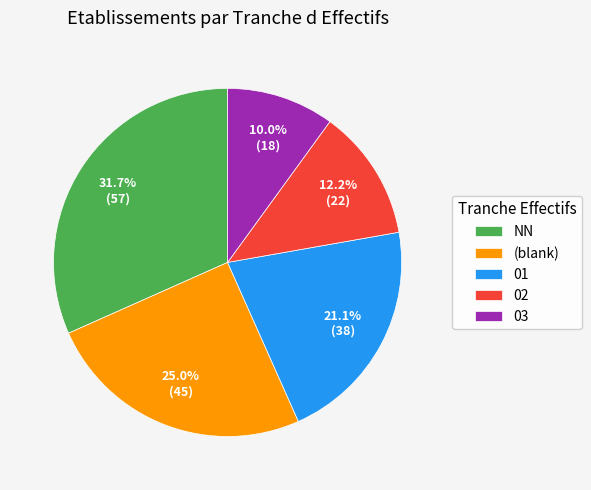

Rank the categories by value from highest to lowest.

NN, (blank), 01, 02, 03